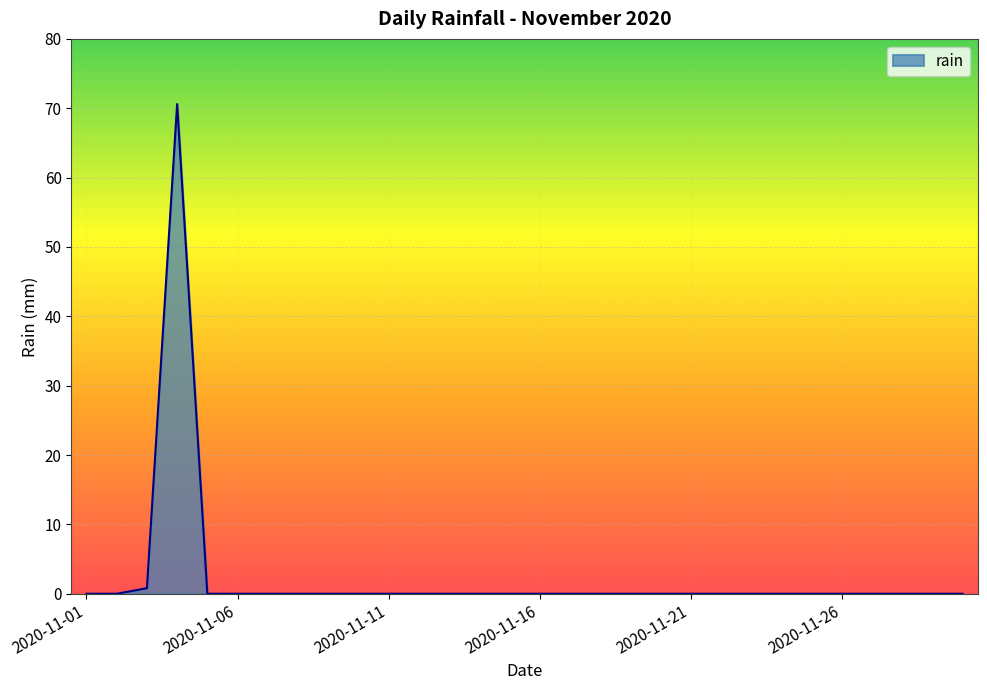

What is the difference between the maximum and minimum values?

70.6